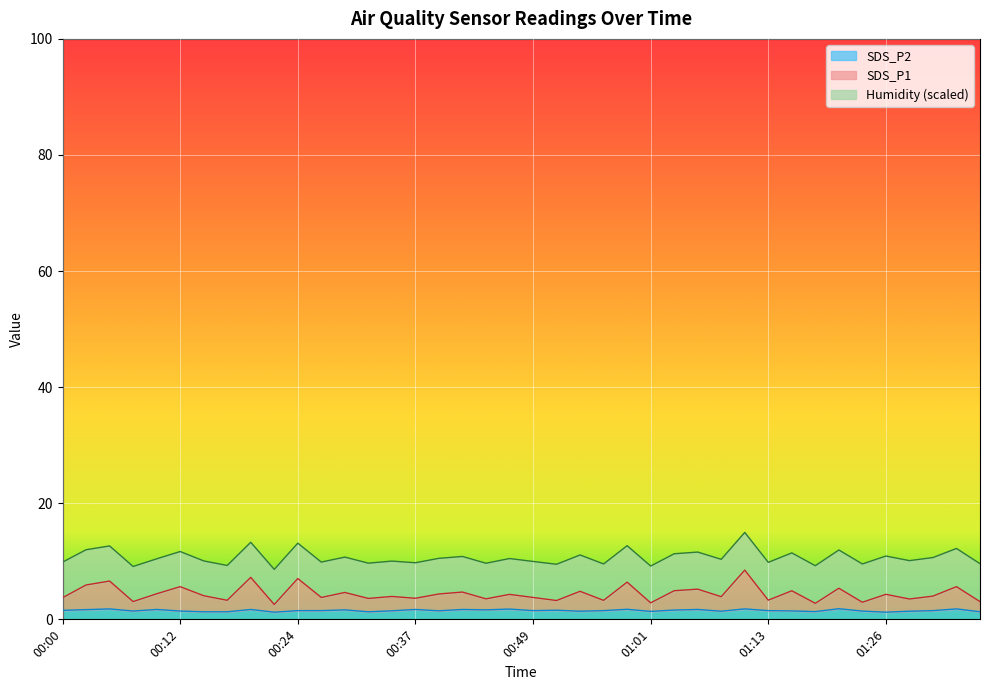

How many lines are shown in the chart?

3